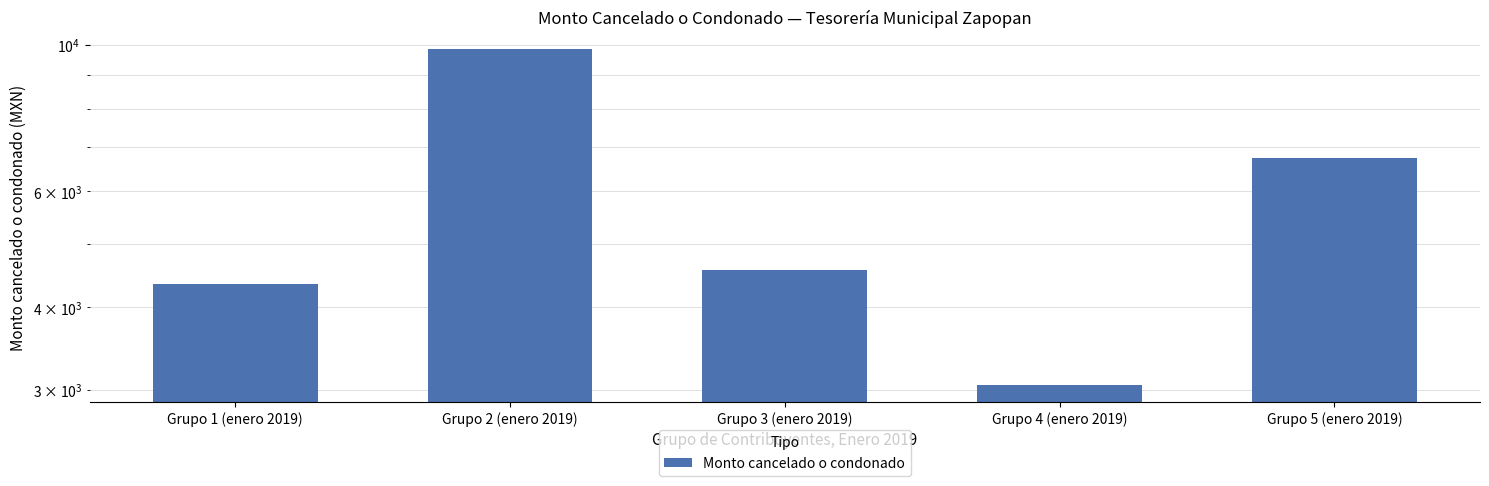

Are the bars grouped side by side (vs. stacked)?

No